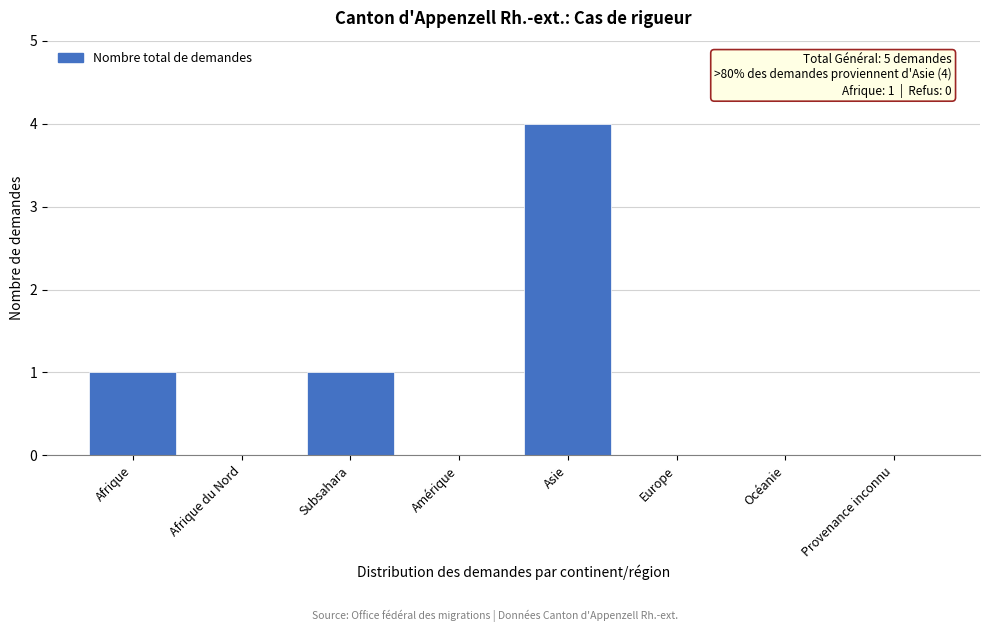

Reading left to right, what are all the values shown in this chart?

Afrique=1	Afrique du Nord=0	Subsahara=1	Amérique=0	Asie=4	Europe=0	Océanie=0	Provenance inconnu=0